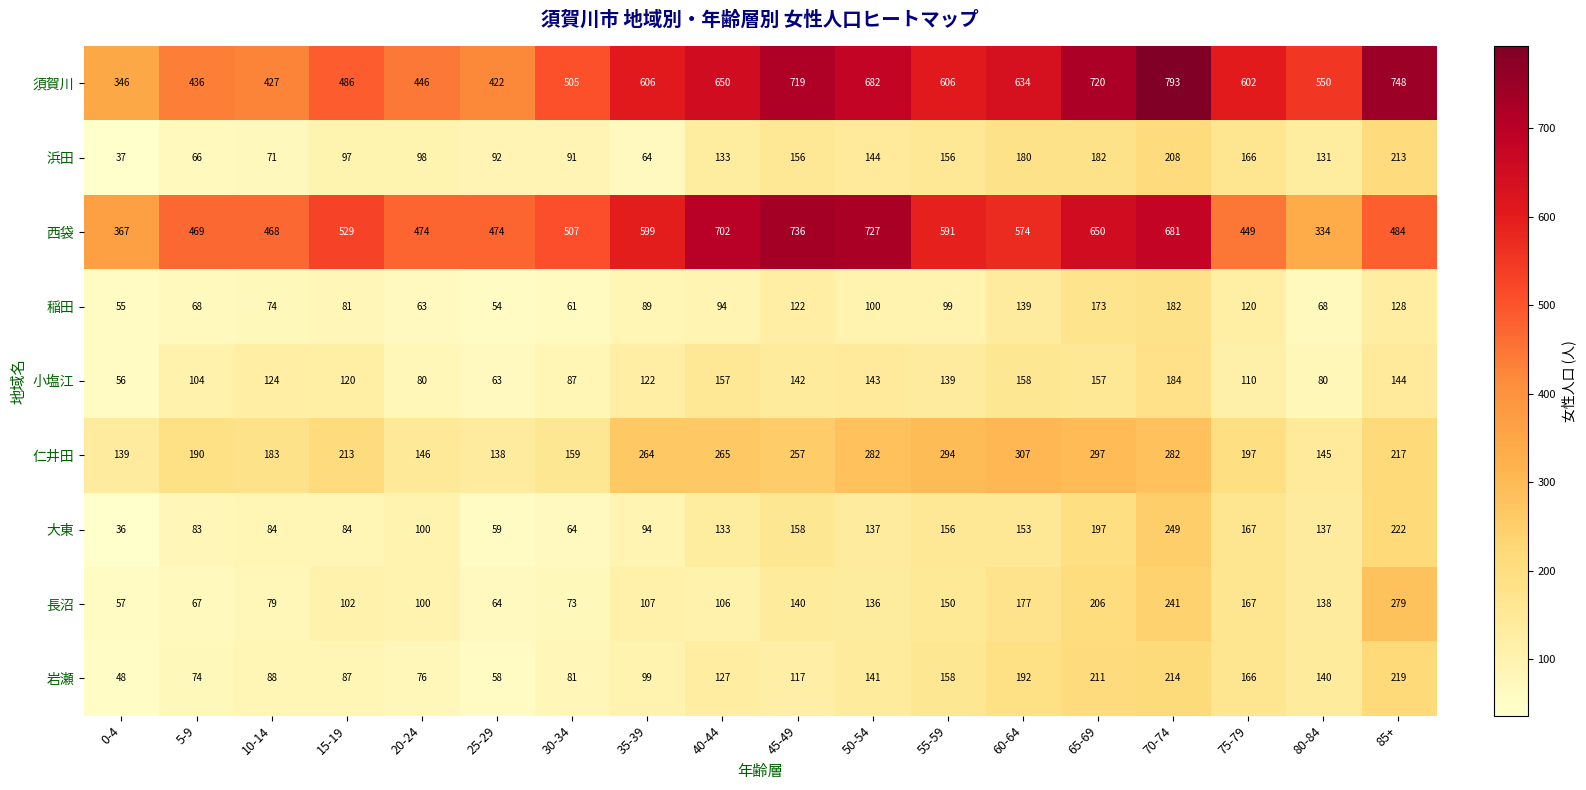

What value does the 岩瀬 series have at 0-4?

48